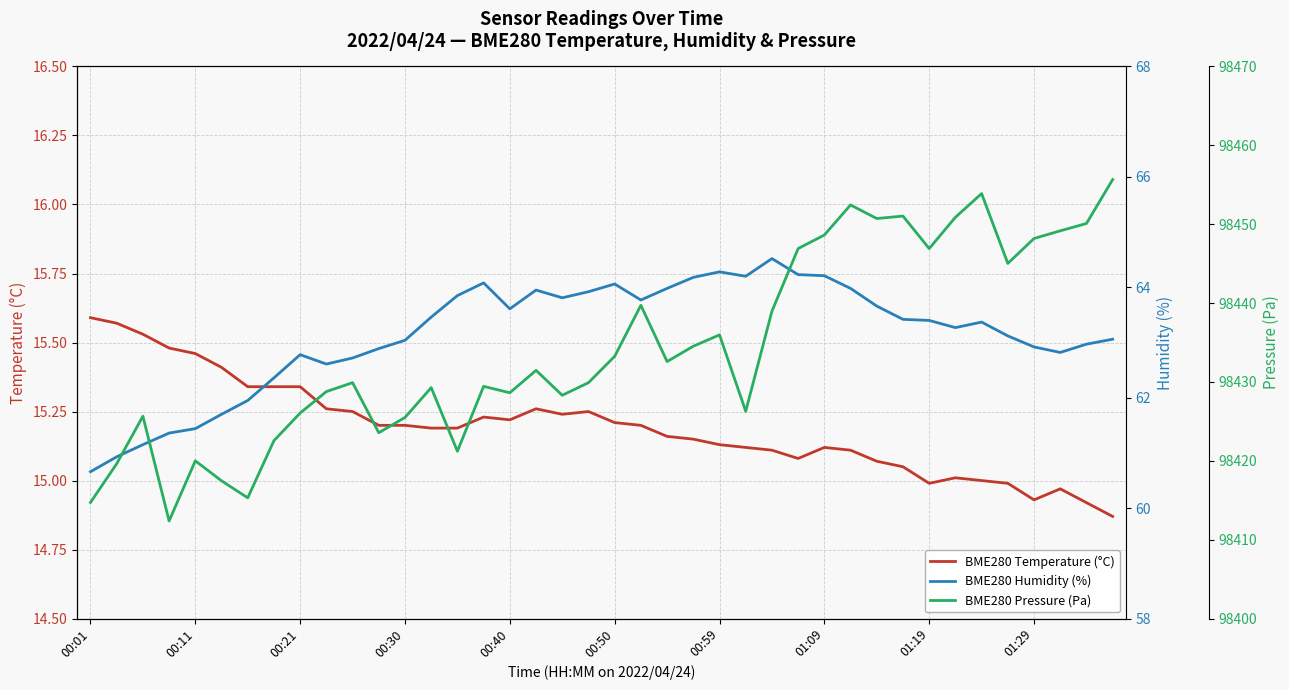

True or false: BME280 Pressure (Pa) and BME280 Humidity (%) cross at least once.

False